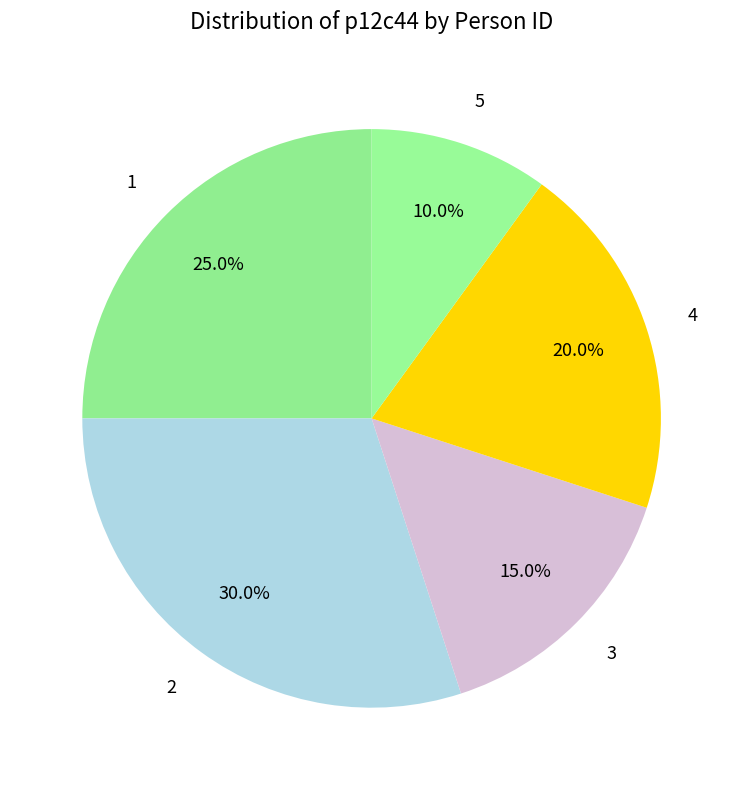

Which category has the biggest portion of the pie?

2